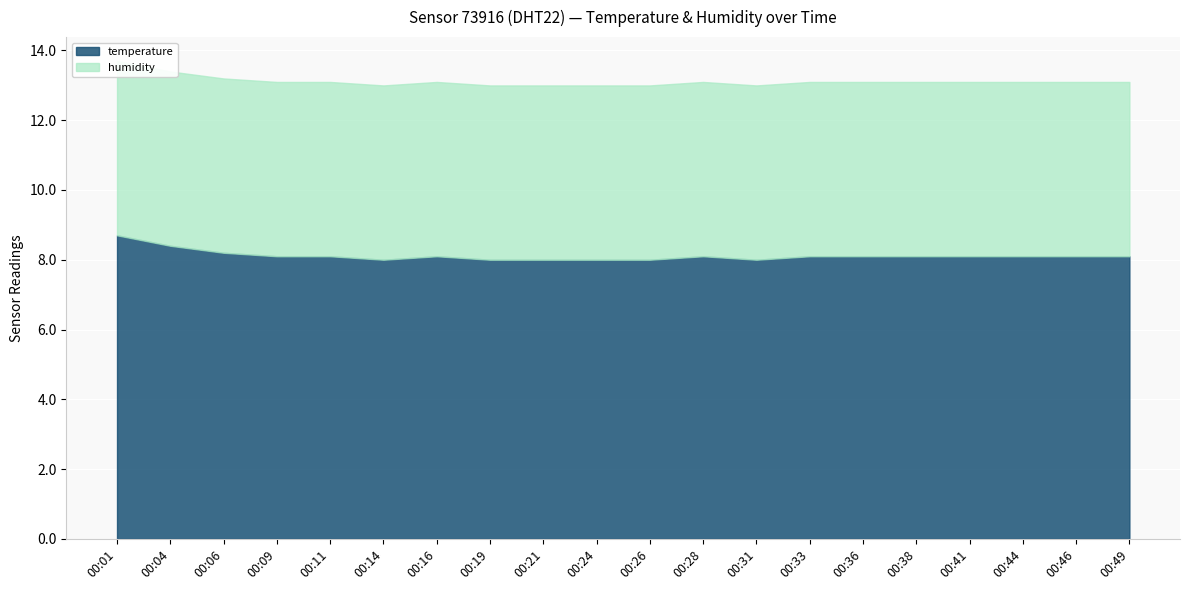

At 00:38, list the series in order from smallest to largest.

temperature, humidity